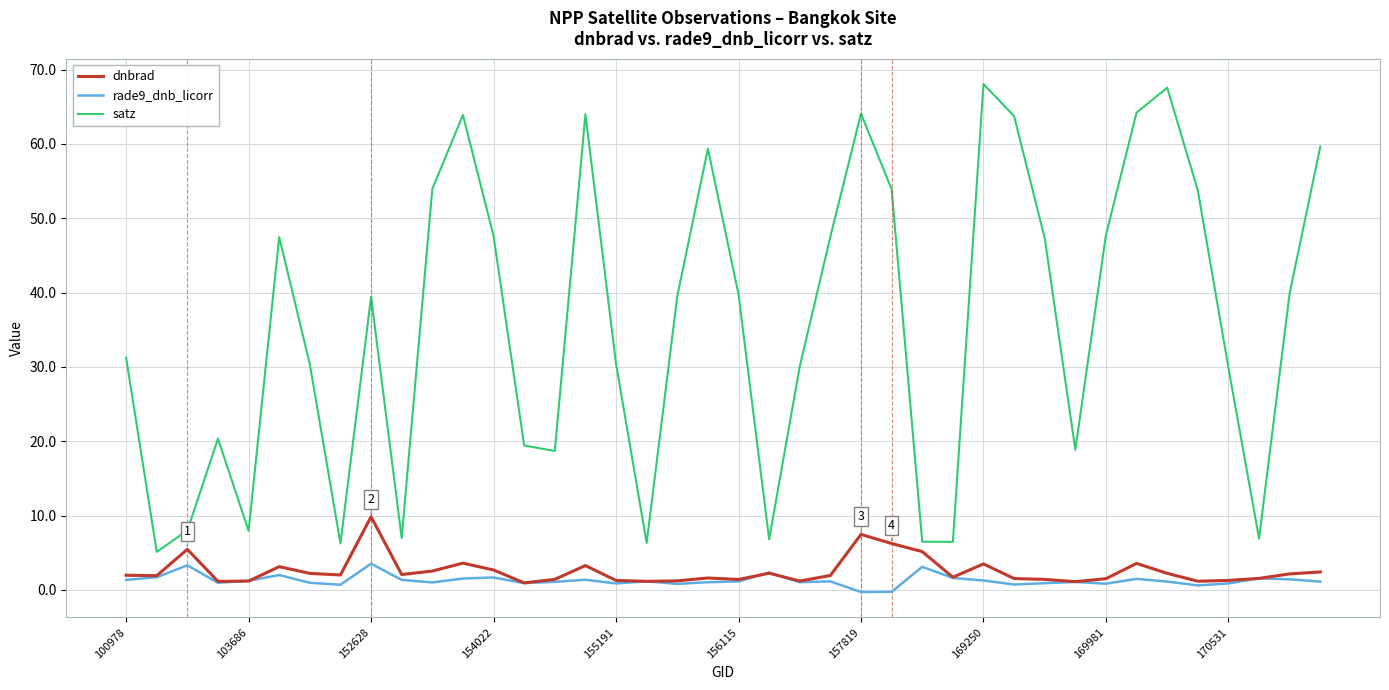

What is the smallest value displayed?

-0.3